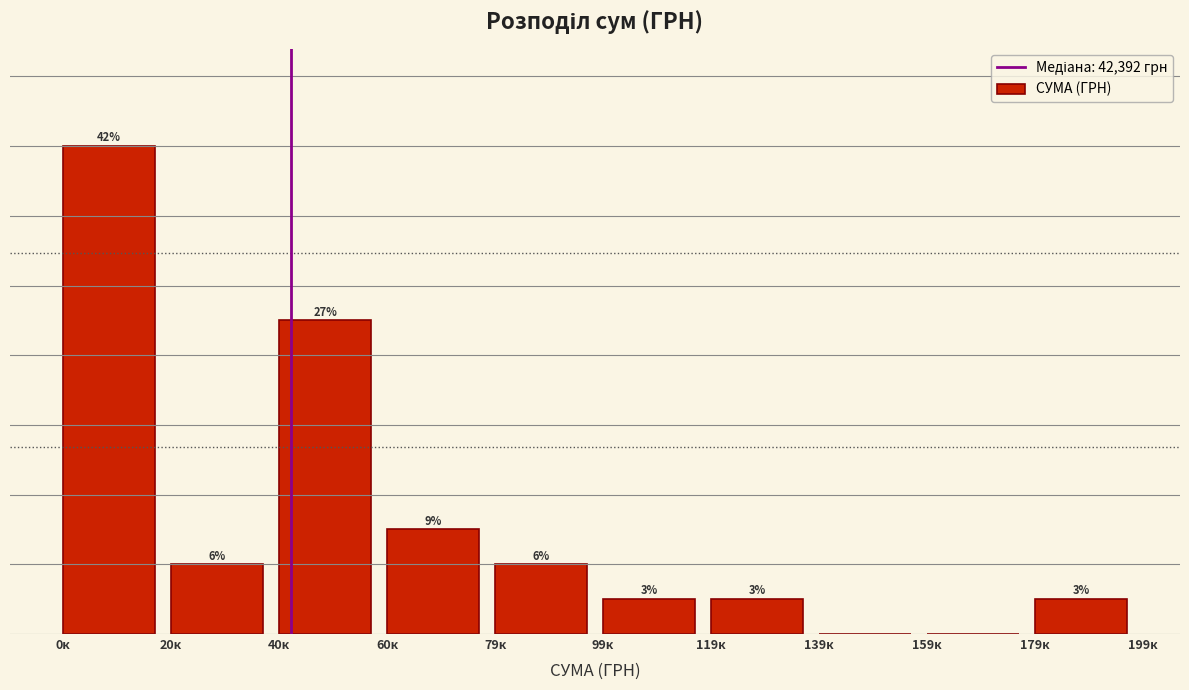

Where is the data nearest to the value 7?

40к